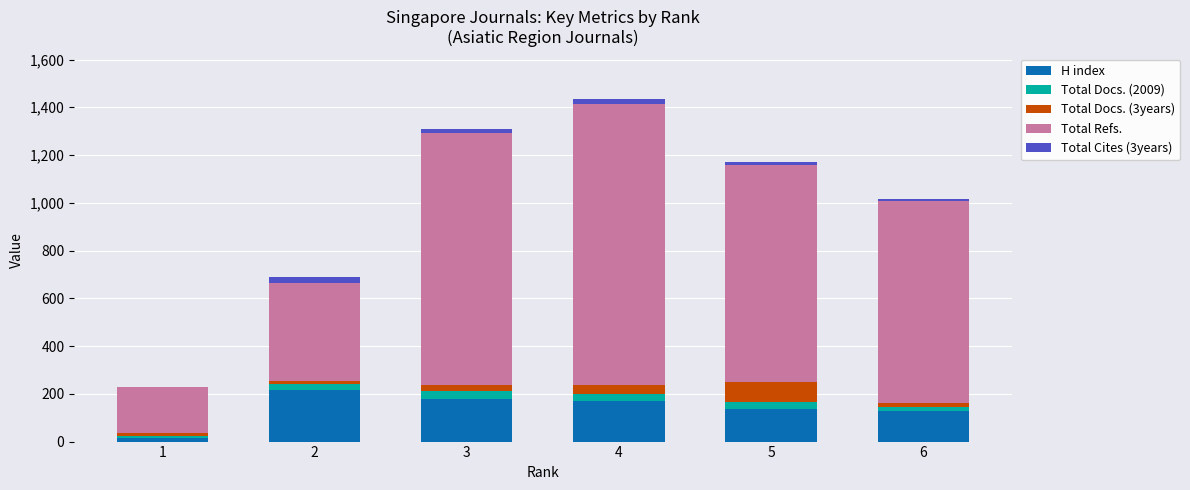

What is the maximum value for H index?

214